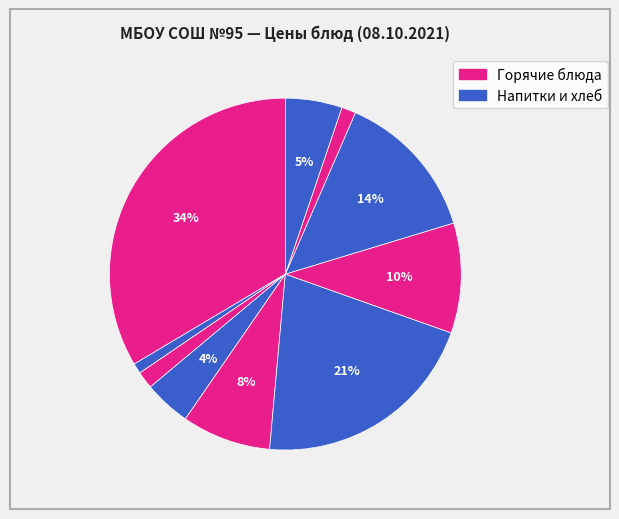

To the nearest percent, what is the difference between the largest and smallest slice percentages?

33%